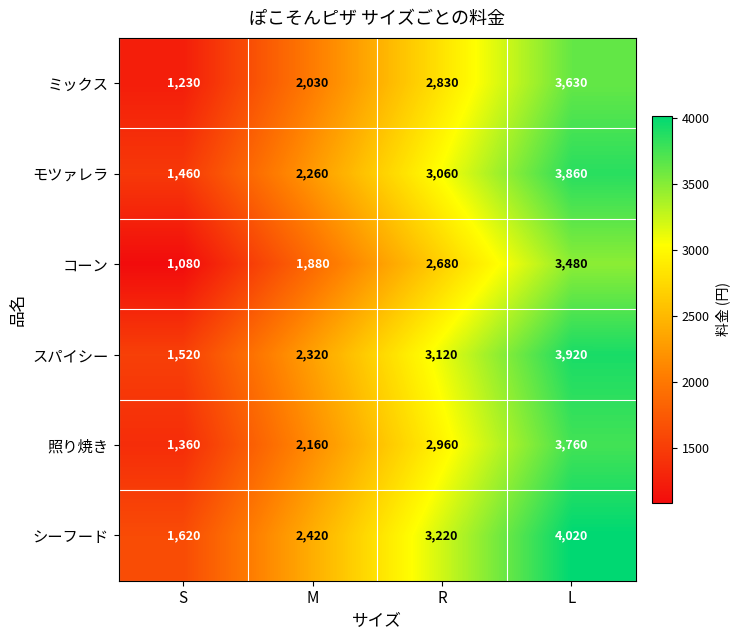

The value of スパイシー at R is 3120. True or false?

True